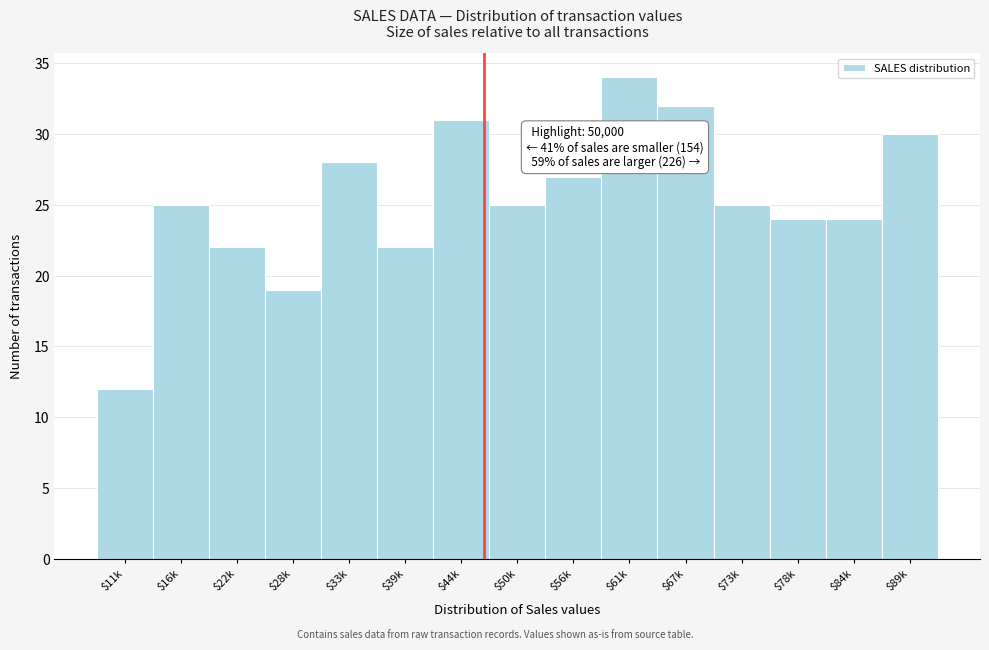

Reading left to right, extract all data points from this chart.

12	25	22	19	28	22	31	25	27	34	32	25	24	24	30